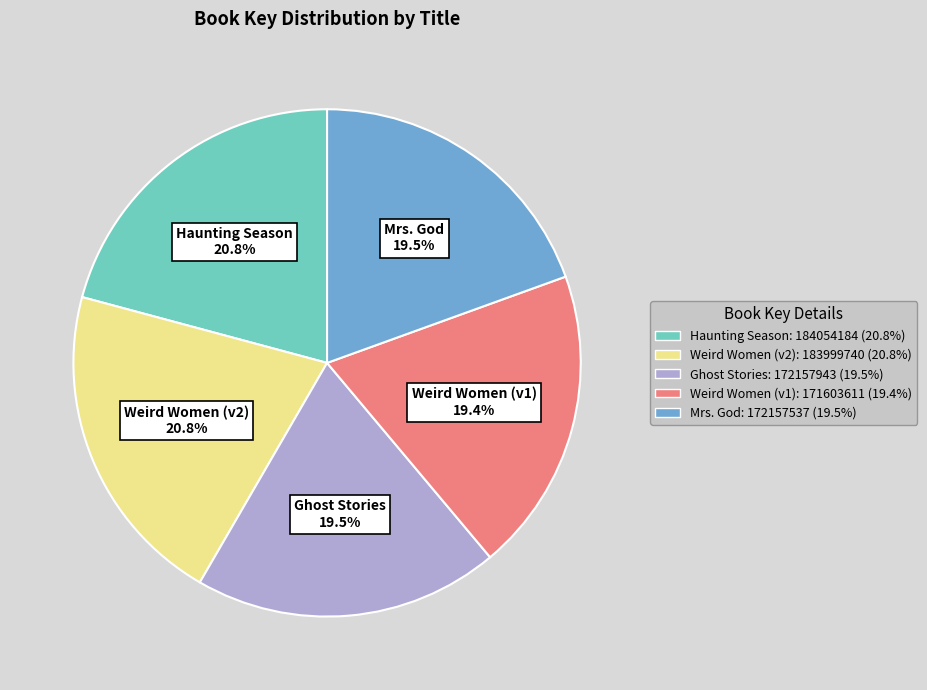

Between Ghost Stories: 172157943 (19.5%) and Haunting Season: 184054184 (20.8%), which is larger?

Haunting Season: 184054184 (20.8%)